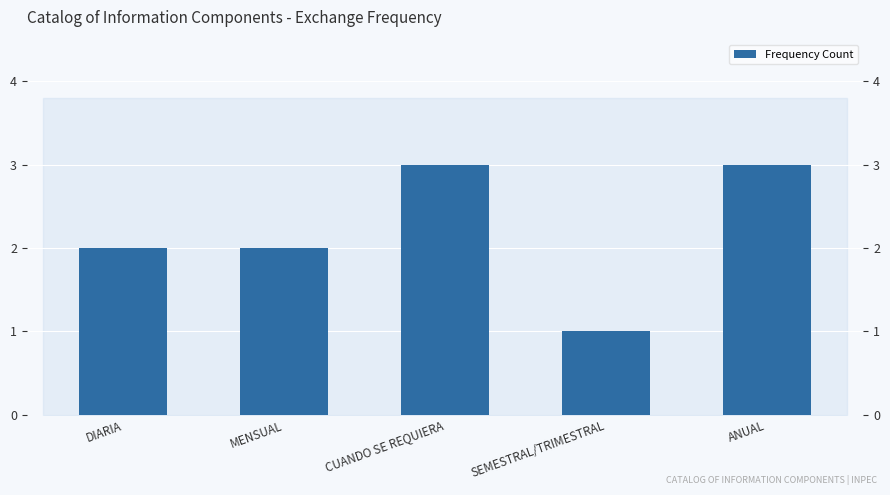

How many categories are shown in the chart?

5